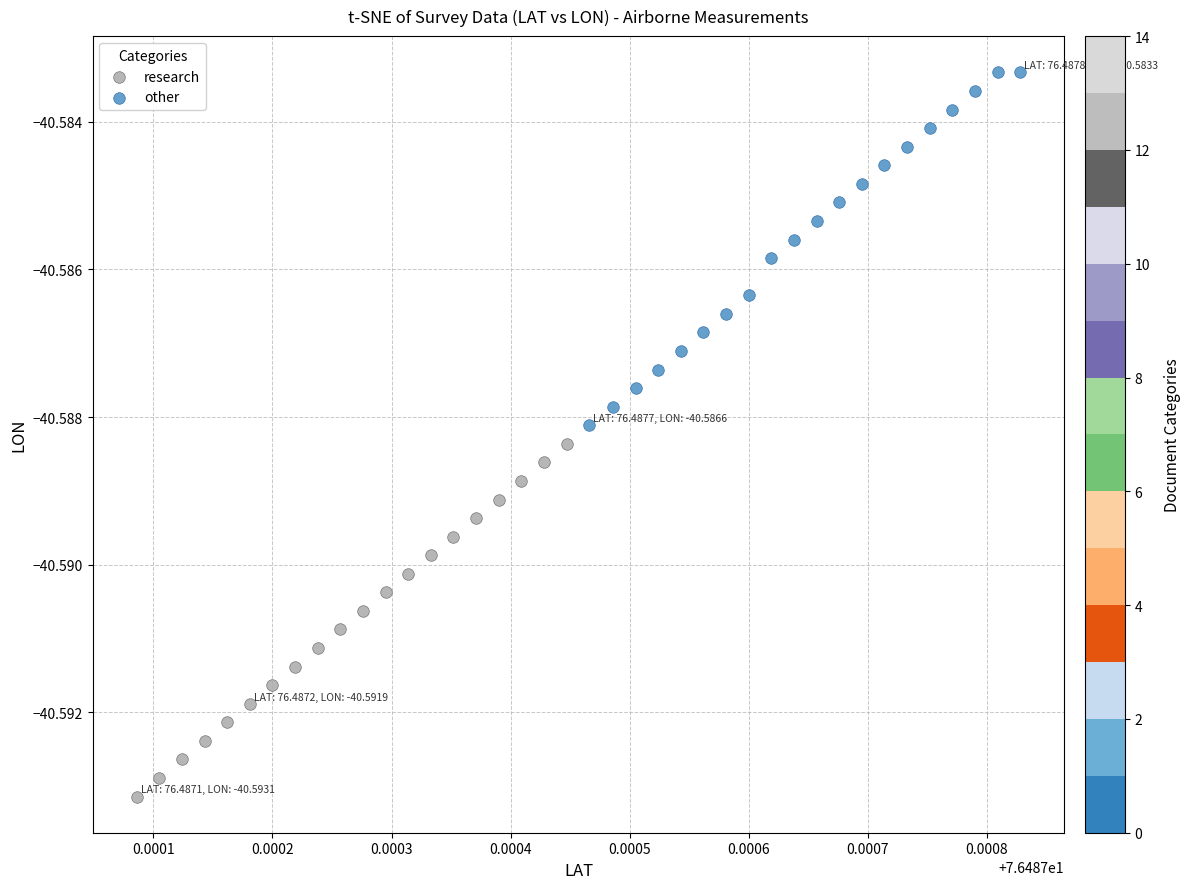

Which series has the widest spread of Y values?

other